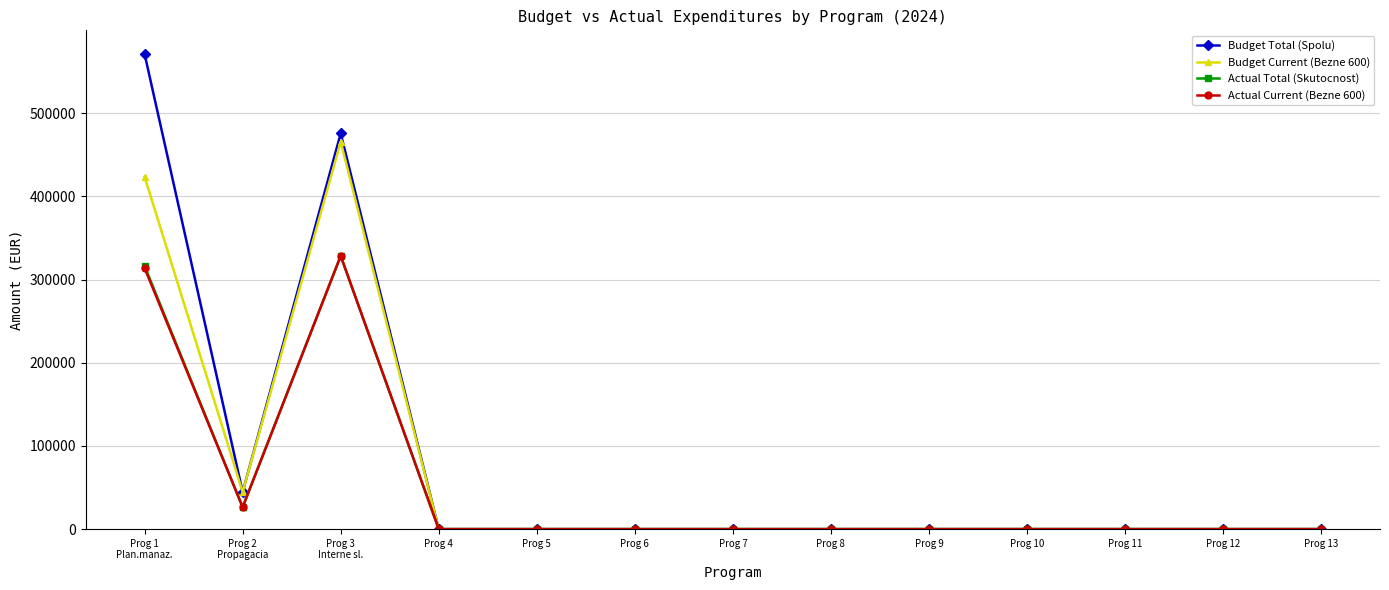

Is it true that Actual Total (Skutocnost) equals 150104.5 at Prog 12?

False